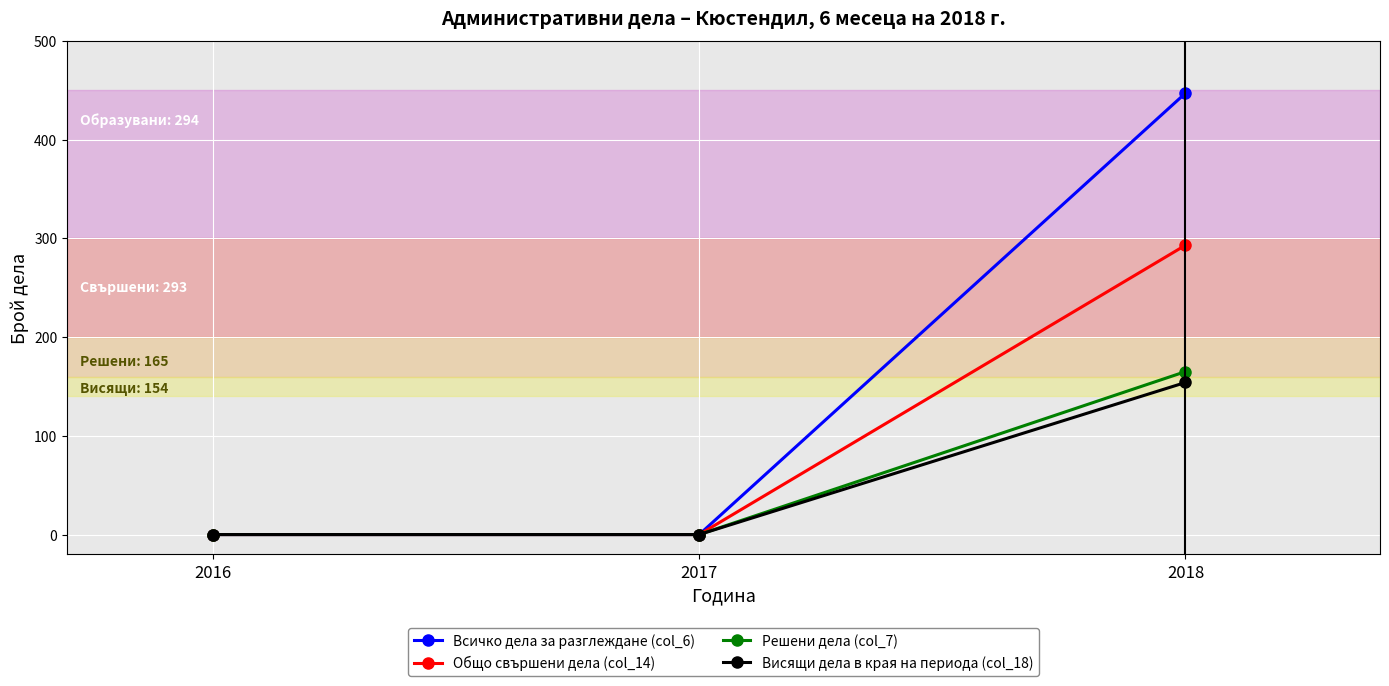

What is the difference between the maximum and minimum values in the Всичко дела за разглеждане (col_6) series?

447